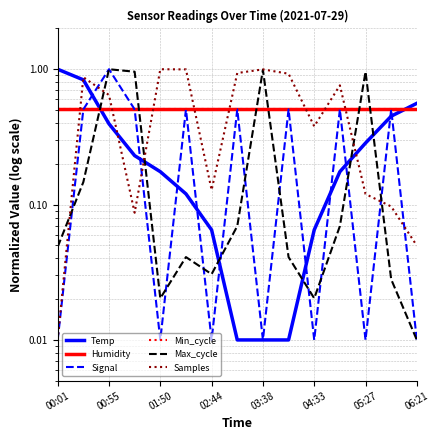

How many lines are shown in the chart?

6